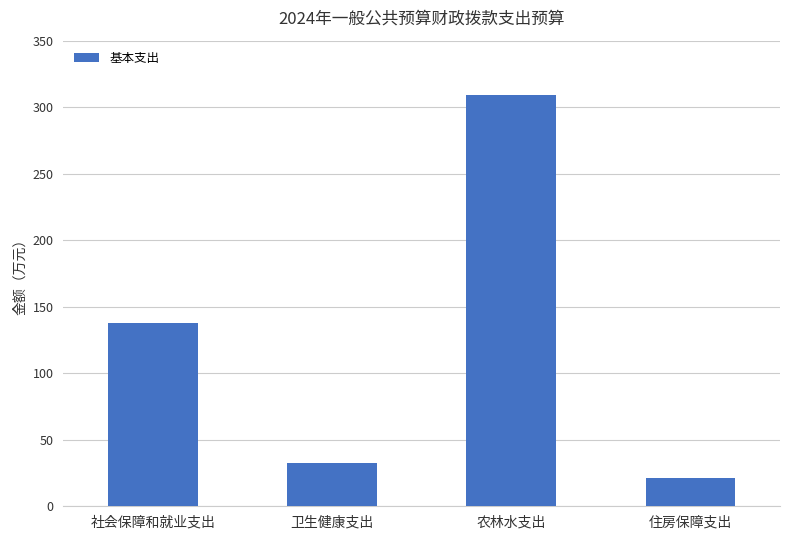

At which category does the chart reach its minimum across all series?

住房保障支出